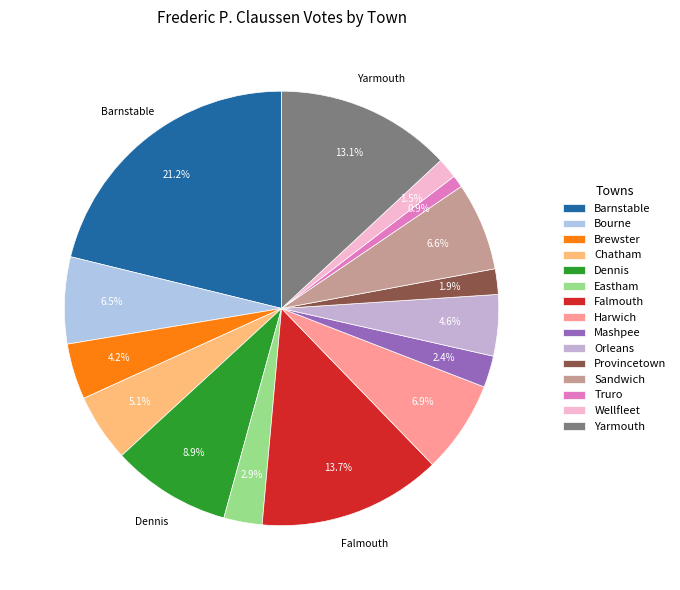

To the nearest percent, what portion does Truro represent?

1%